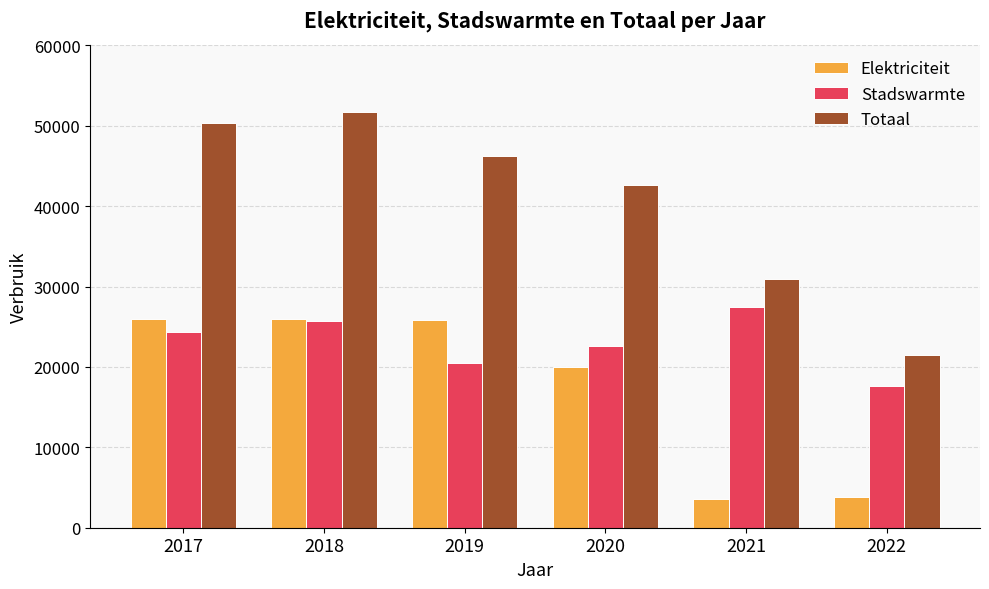

What is the maximum value shown in the chart?

51701